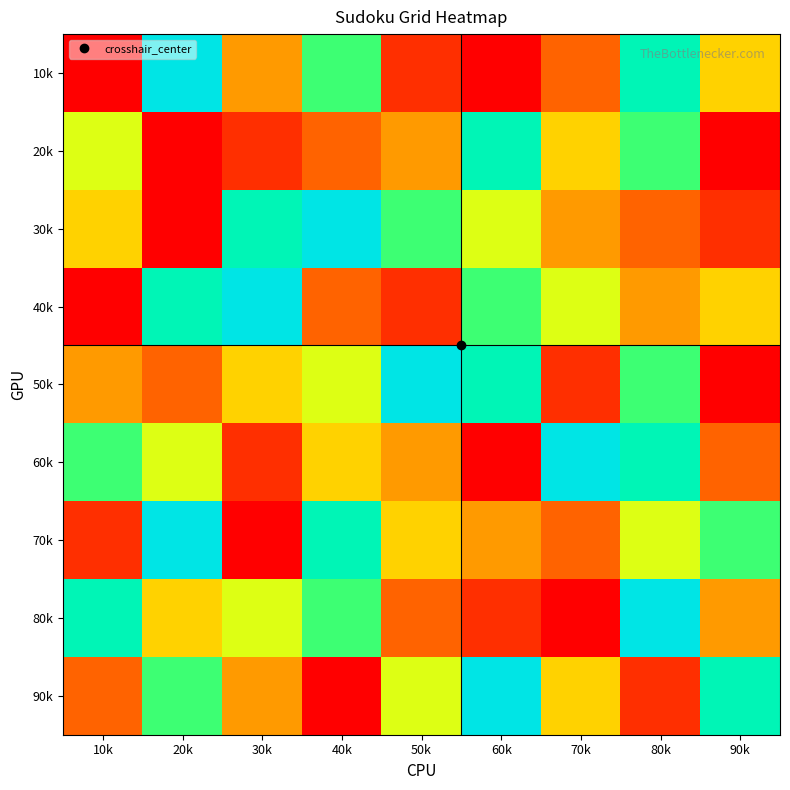

Count the number of data series in this chart.

9